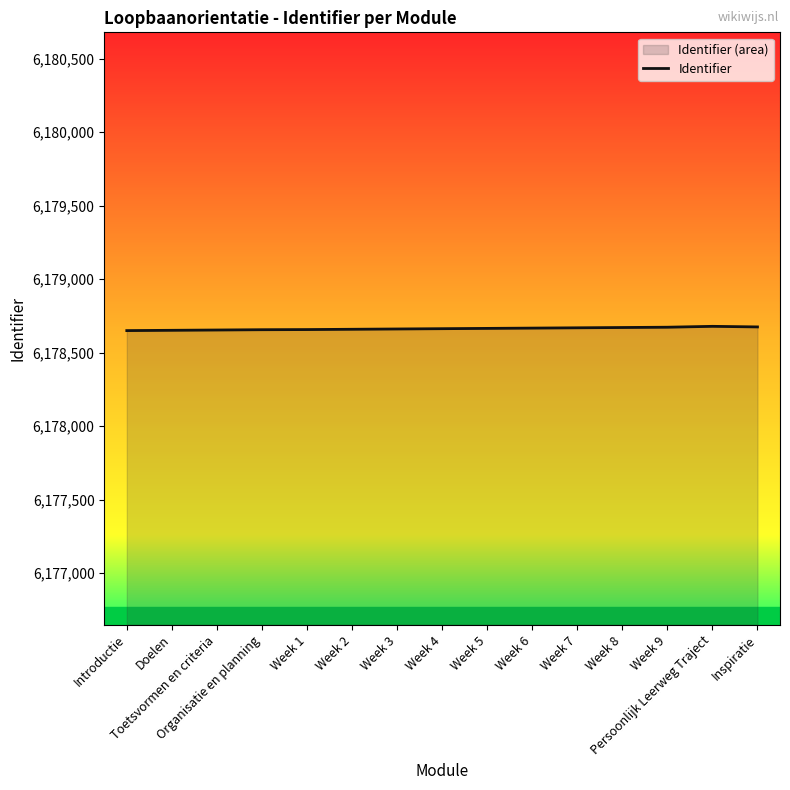

What is the difference between the values at Doelen and Inspiratie?

23